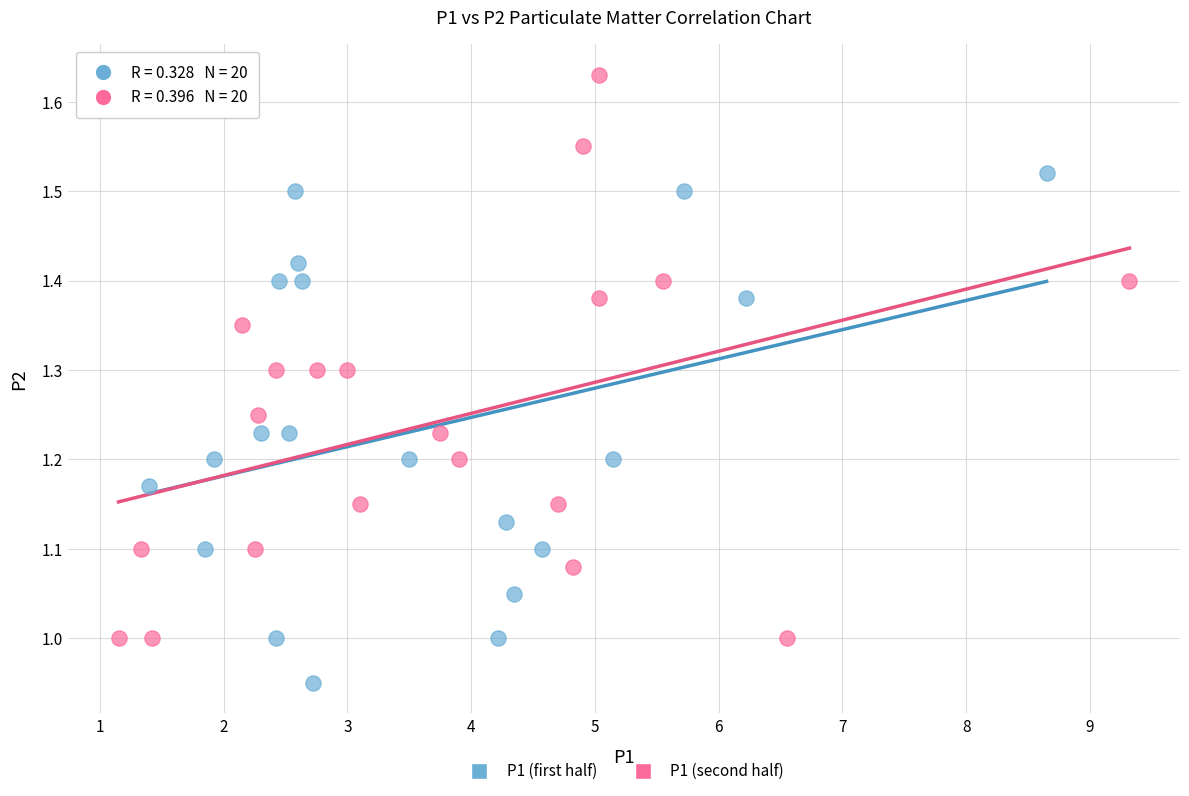

Which series reaches the minimum Y coordinate?

P1 (first half)